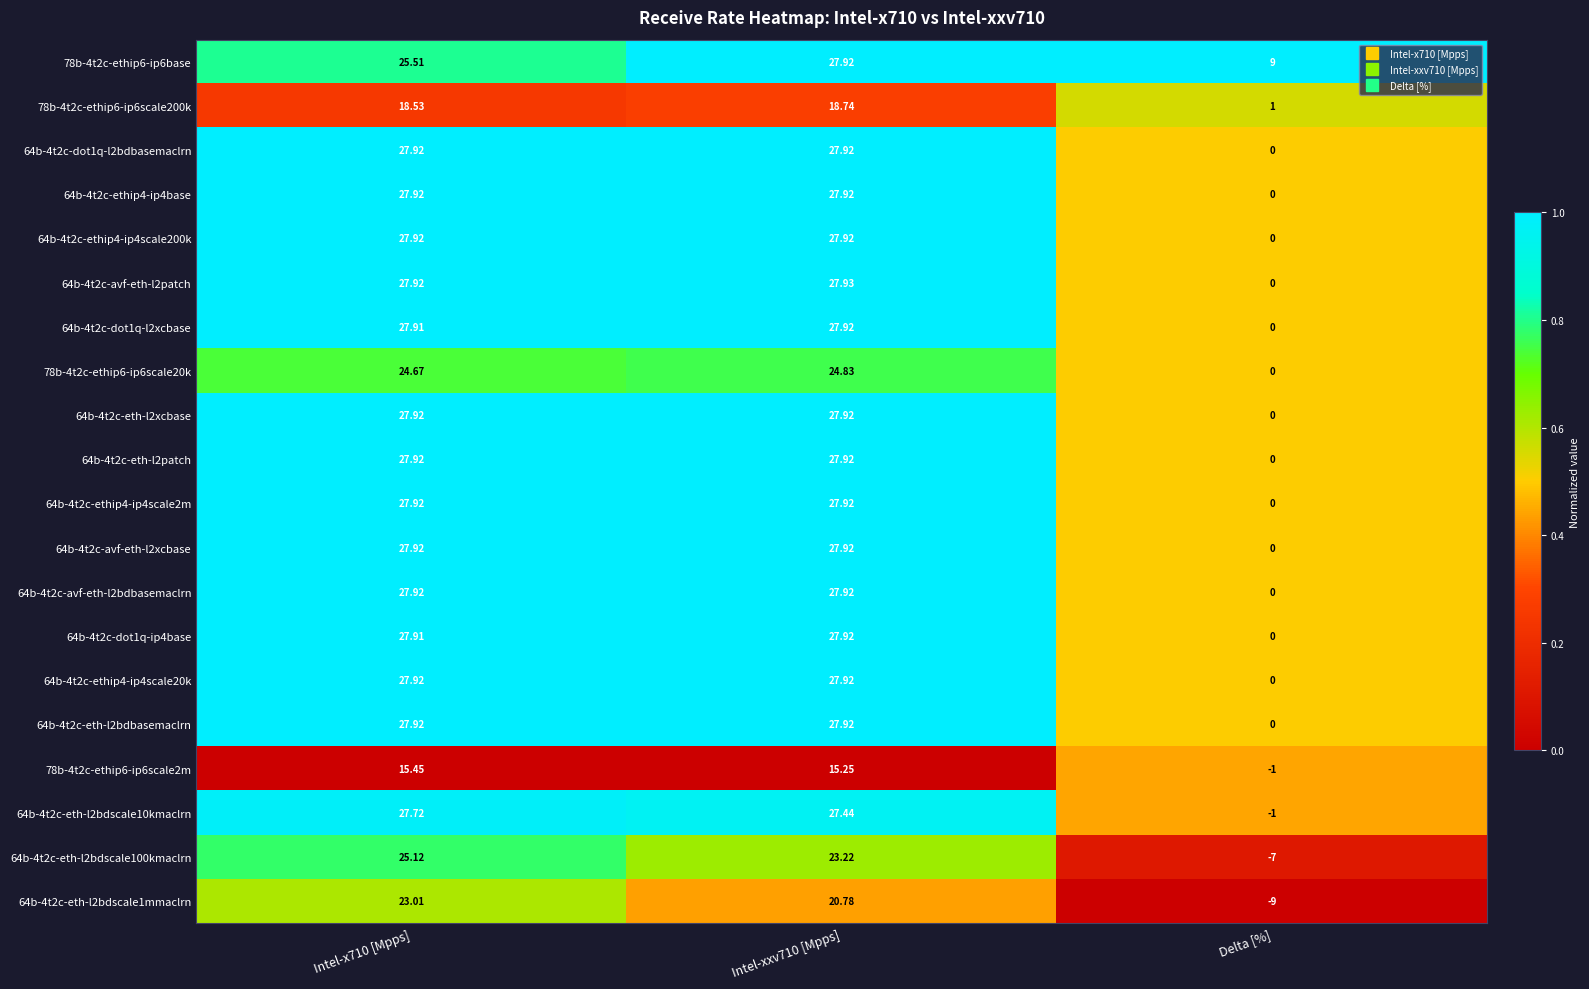

Which label corresponds to the smallest value in the chart?

Delta [%]